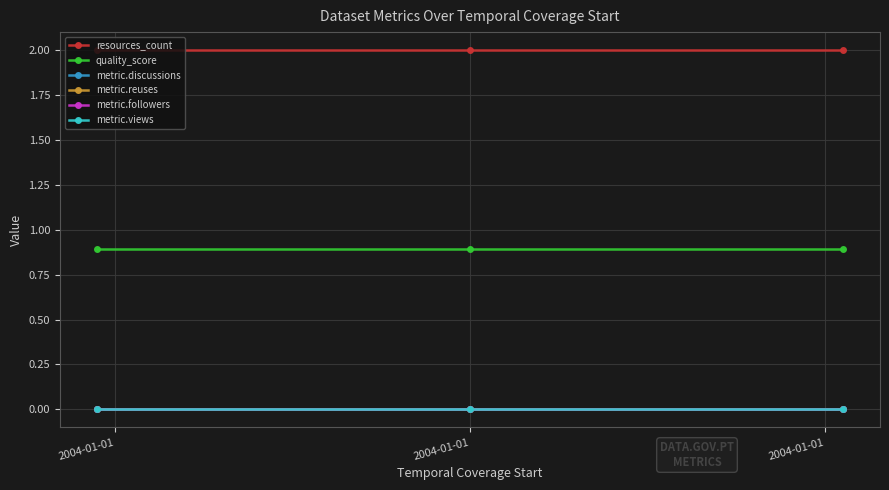

Which series has the largest total across all categories?

resources_count